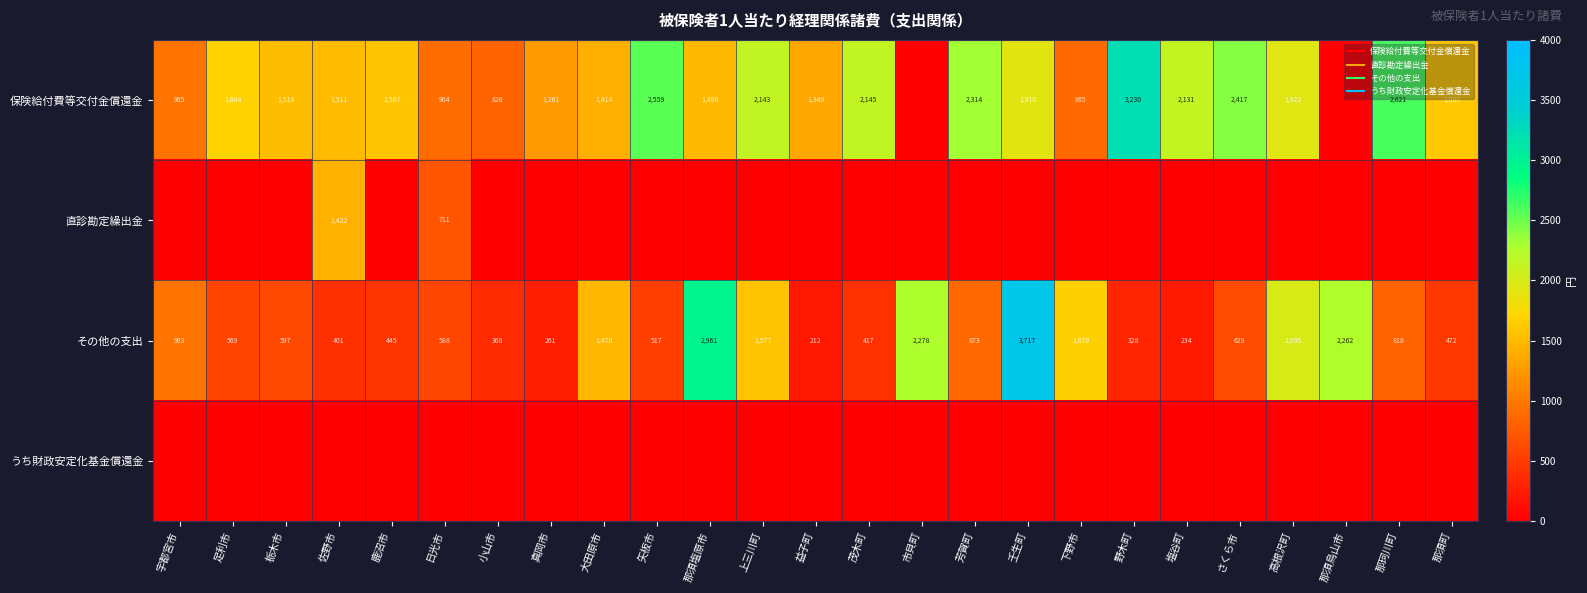

At which label is 保険給付費等交付金償還金 closest to 1615?

那須町